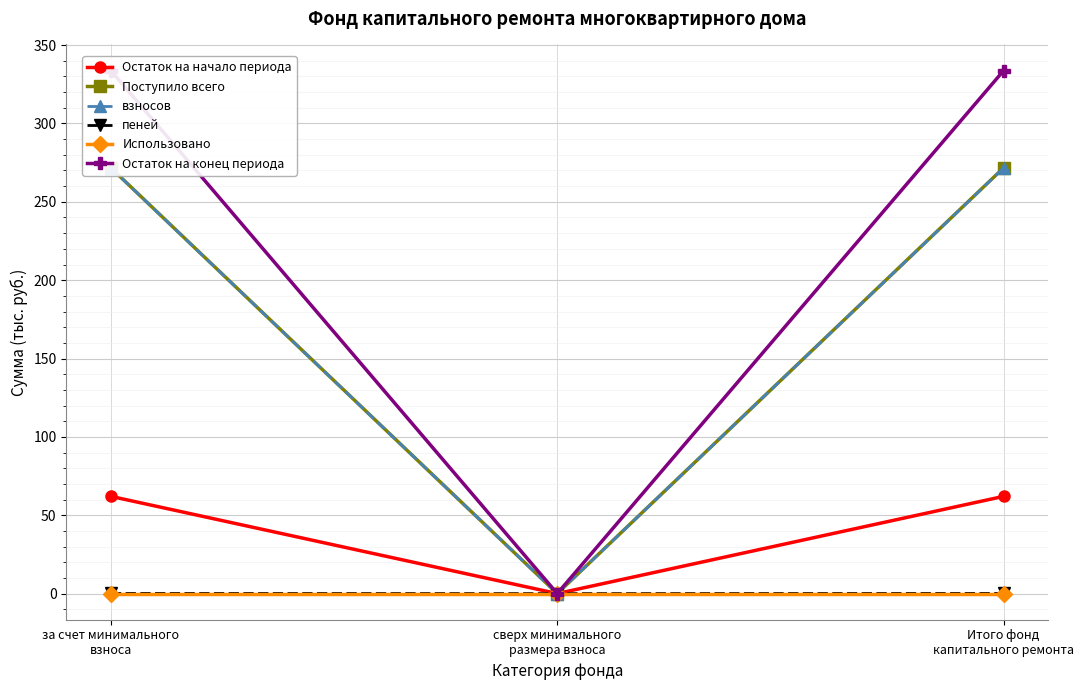

Between сверх минимального
размера взноса and Итого фонд
капитального ремонта, which series saw the biggest shift?

Остаток на конец периода